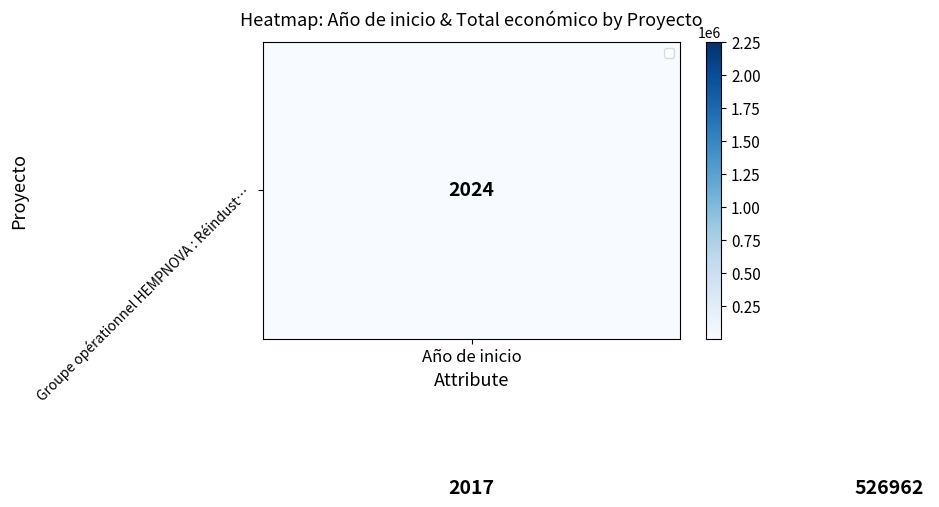

What is the minimum value shown in the chart?

2017